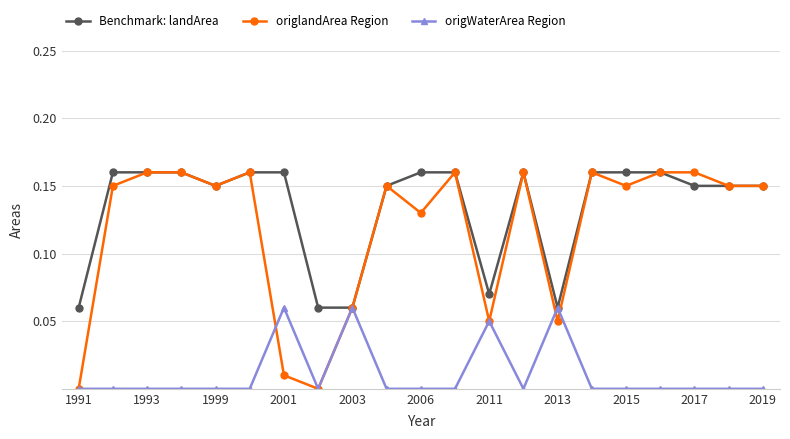

True or false: origWaterArea Region has more than 0 points higher than both neighbors.

True